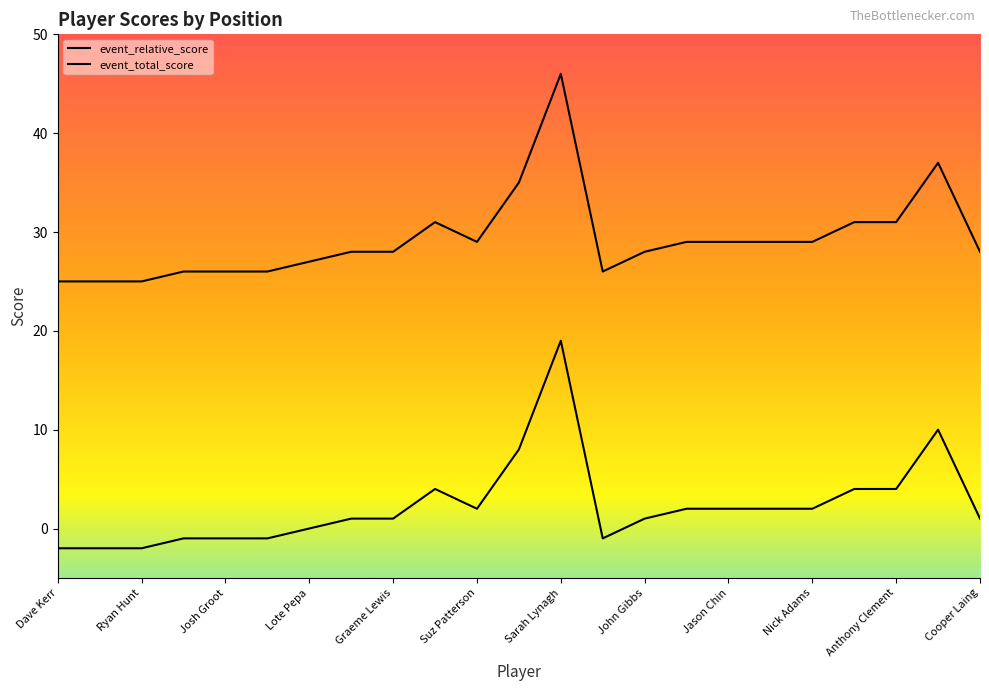

Reading left to right, what are all the values shown in this chart?

event_relative_score: -2	-2	-2	-1	-1	-1	0	1	1	4	2	8	19	-1	1	2	2	2	2	4	4	10	1
event_total_score: 25	25	25	26	26	26	27	28	28	31	29	35	46	26	28	29	29	29	29	31	31	37	28